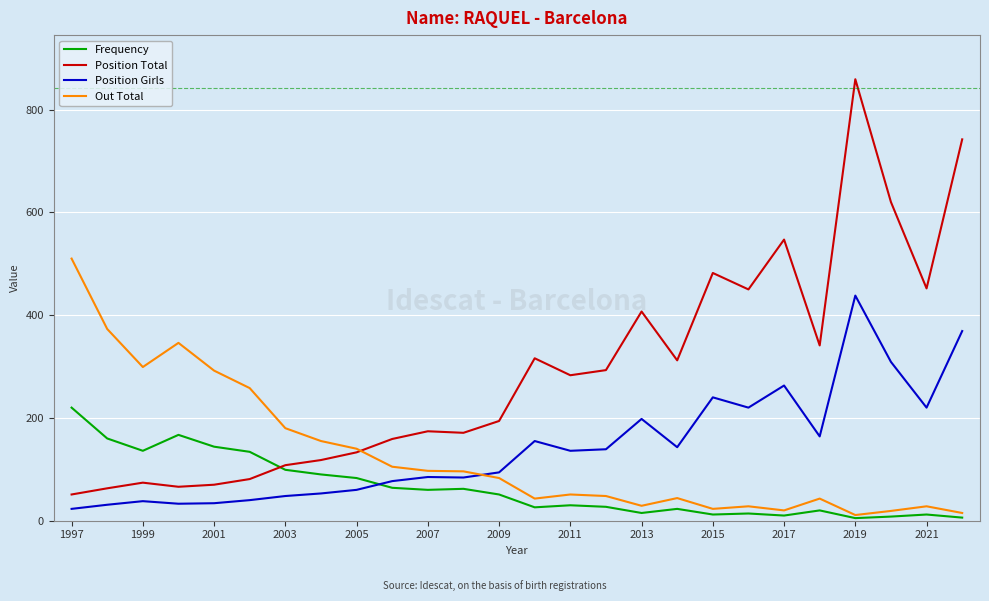

What is the average value of the Position Total series?

291